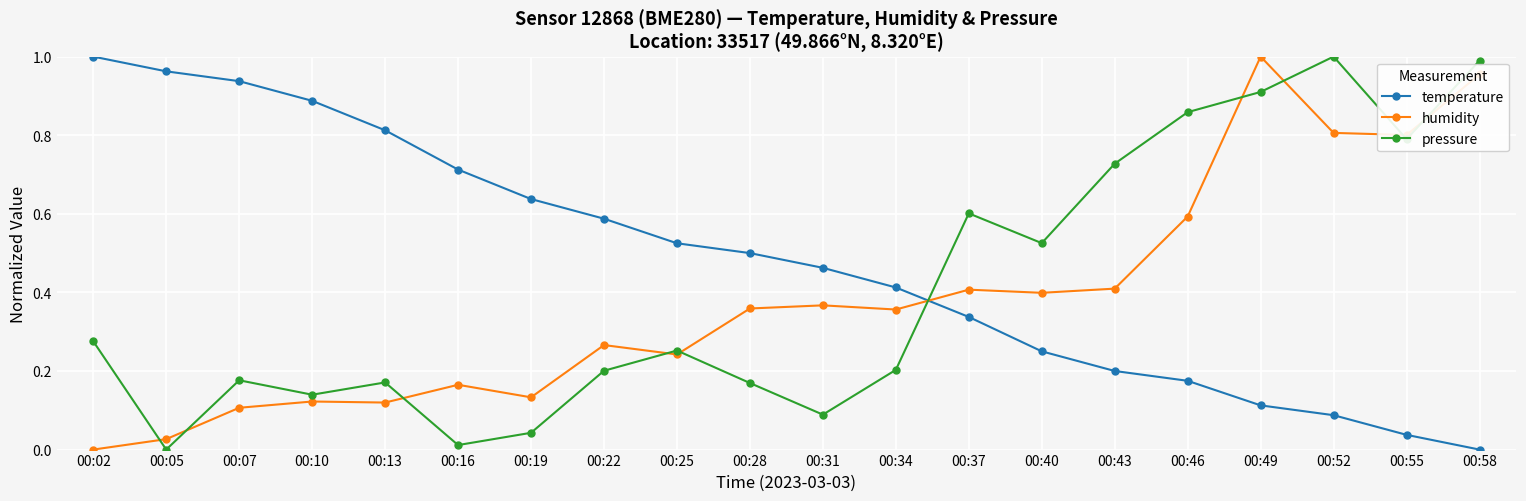

What are all the series names shown in the legend?

temperature, humidity, pressure